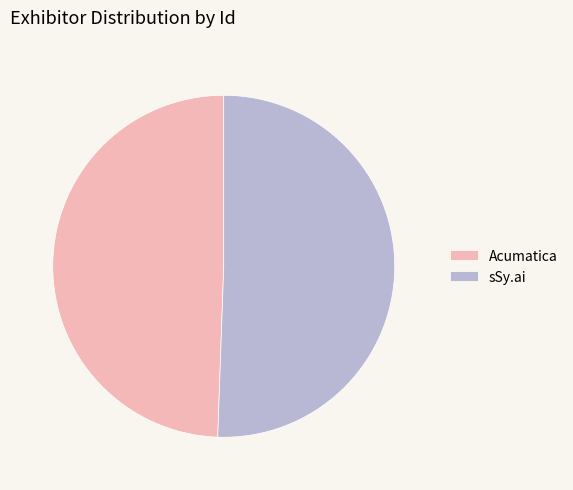

Combined, do Acumatica and sSy.ai account for over 50%?

Yes